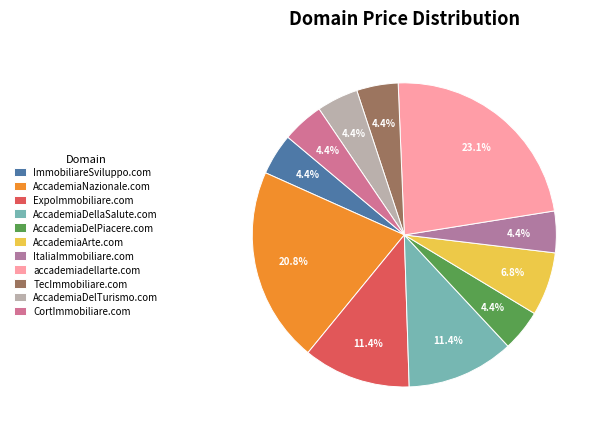

How many segments does this pie chart have?

11